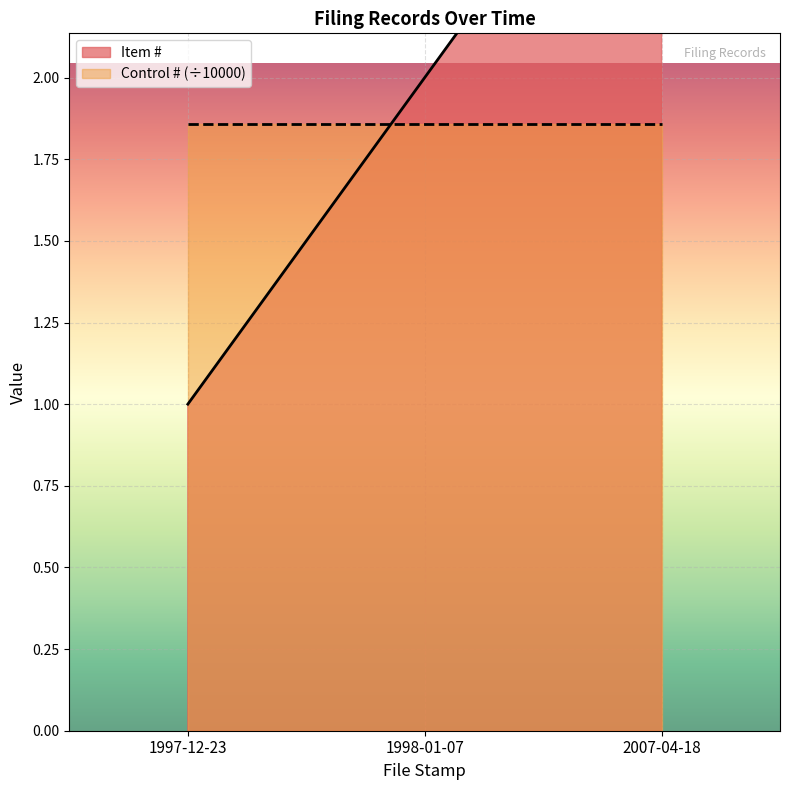

Reading left to right, transcribe all the data shown in this chart.

1997-12-23=1	1998-01-07=2	2007-04-18=3